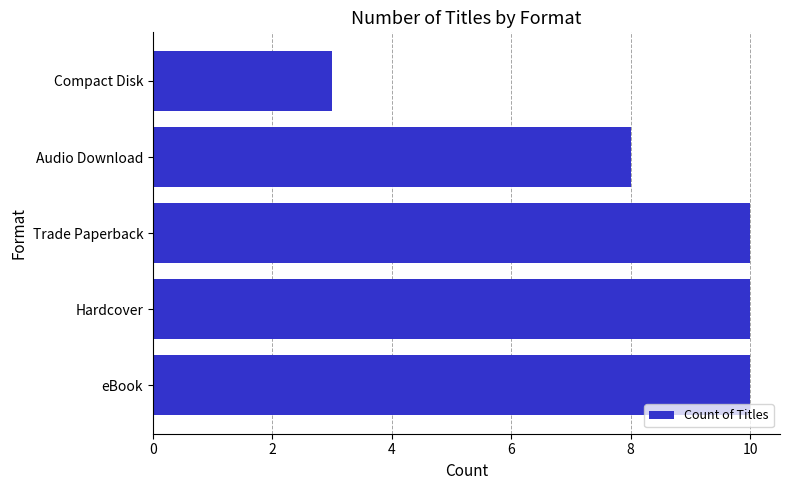

Are the bars grouped side by side (vs. stacked)?

No